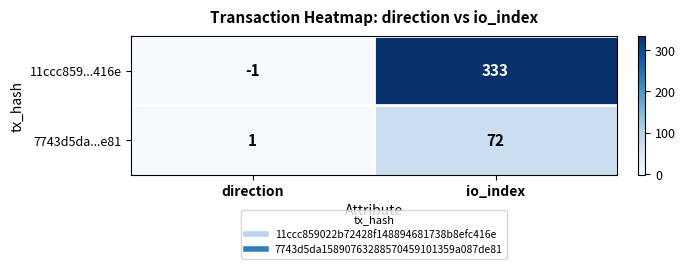

What value does the 7743d5da...e81 series have at io_index, to the nearest 5?

70